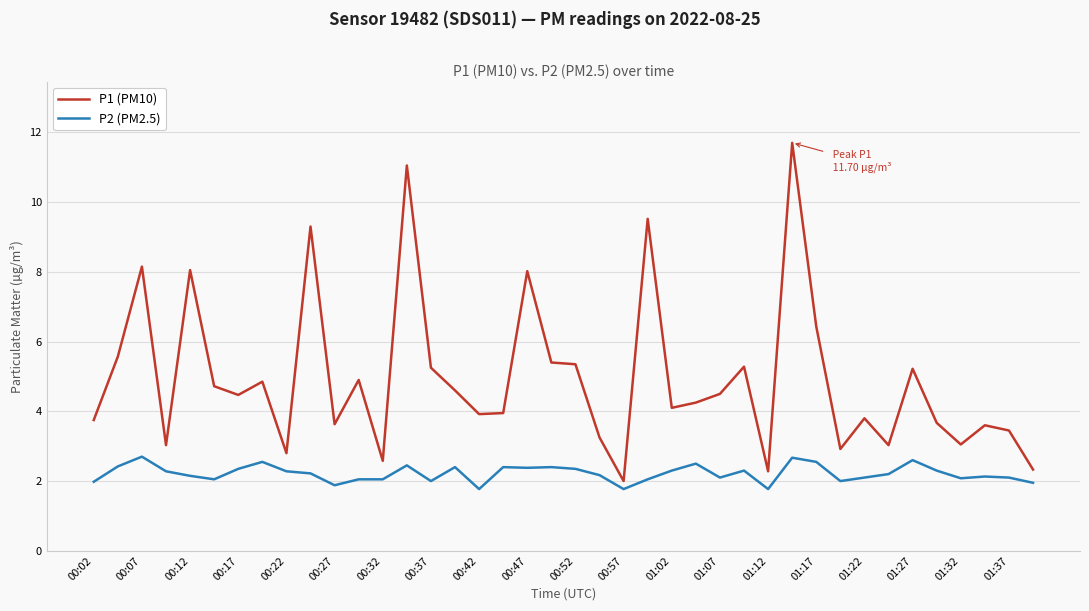

What is the difference between the maximum and minimum values in the P2 (PM2.5) series?

0.9